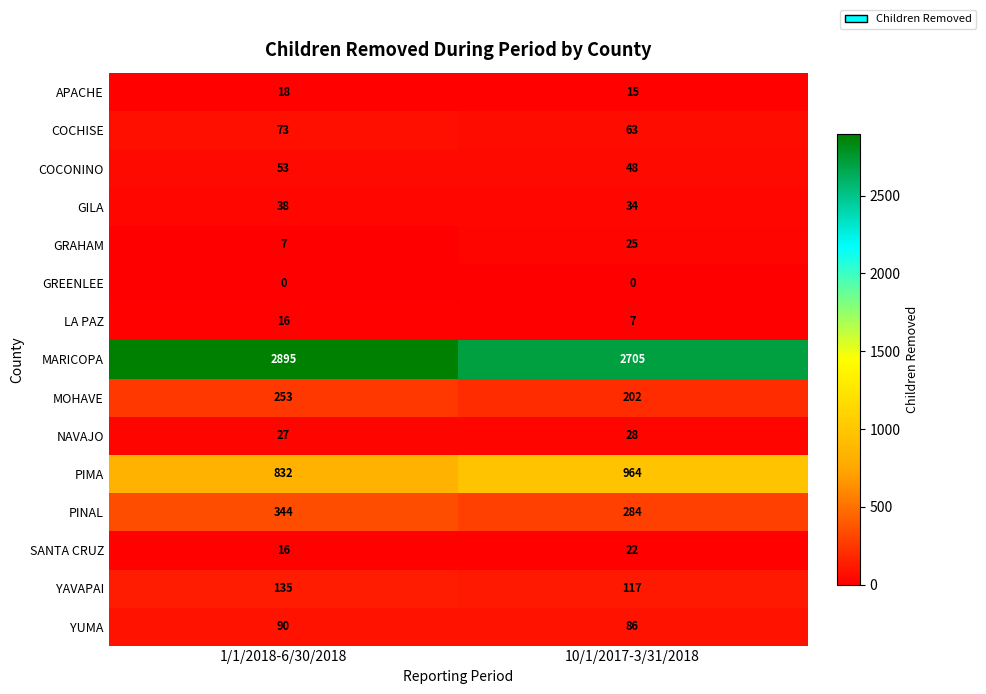

Which series has the largest range (max minus min)?

MARICOPA